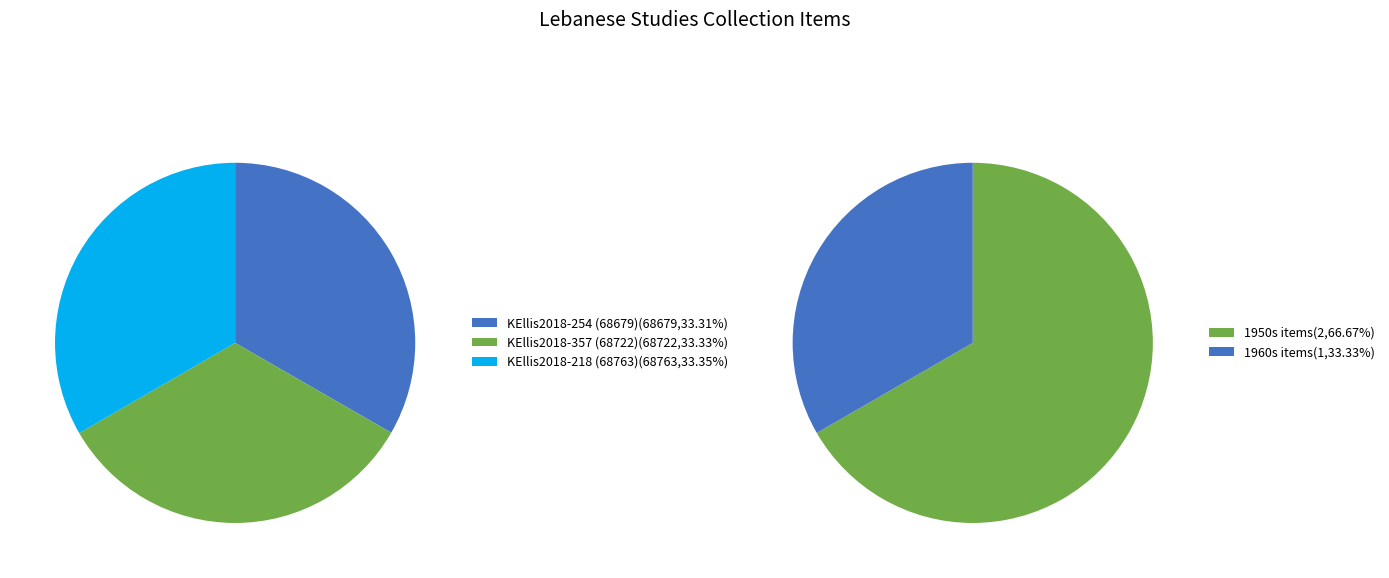

Rank the categories by value from highest to lowest.

Letter from Elias Jabbour to Angele Ellis (KEllis2018-218), Envelope from Elias Jabbour to Angele Ellis (KEllis2018-357), Card from Elias Jabbour to Ellis Family (KEllis2018-254)